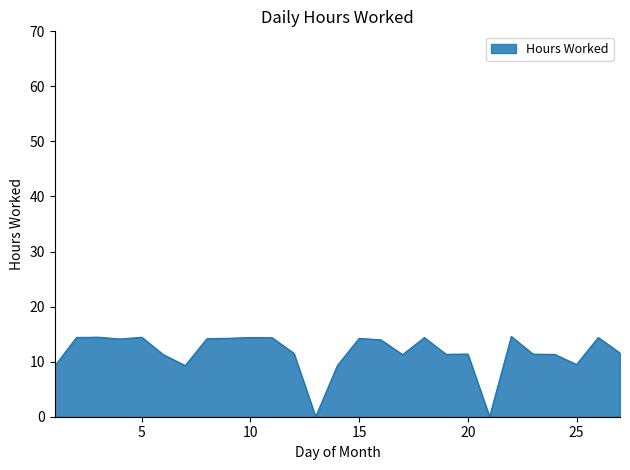

What is the difference between the maximum and minimum values?

14.6